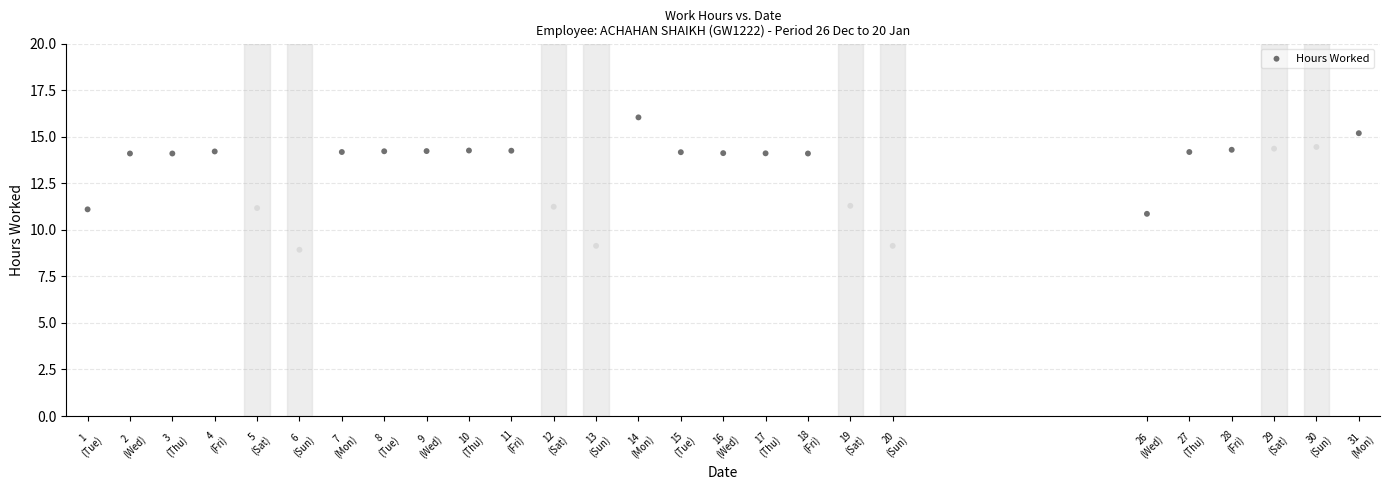

What is the range of Y values (max minus min)?

7.1